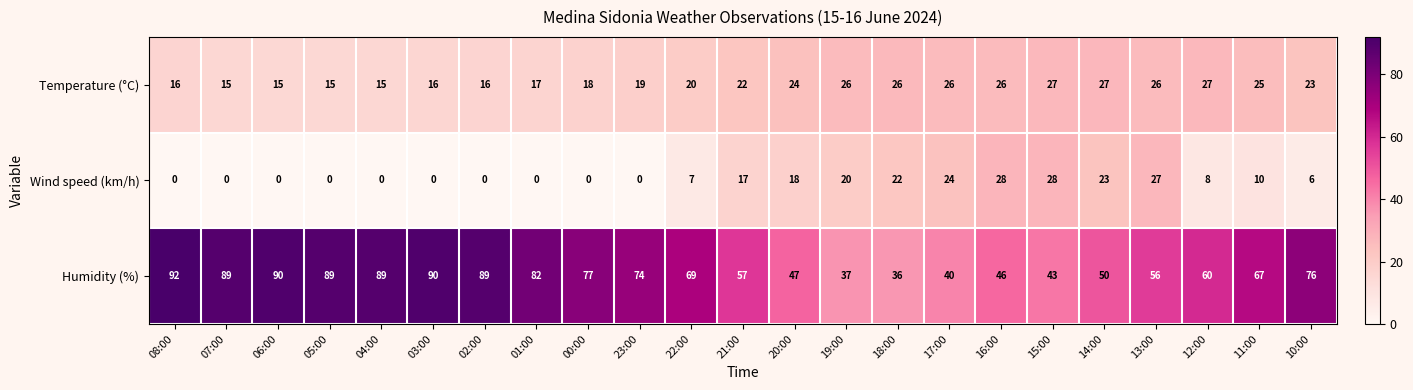

The Wind speed (km/h) series shows 31 at 19:00. True or false?

False